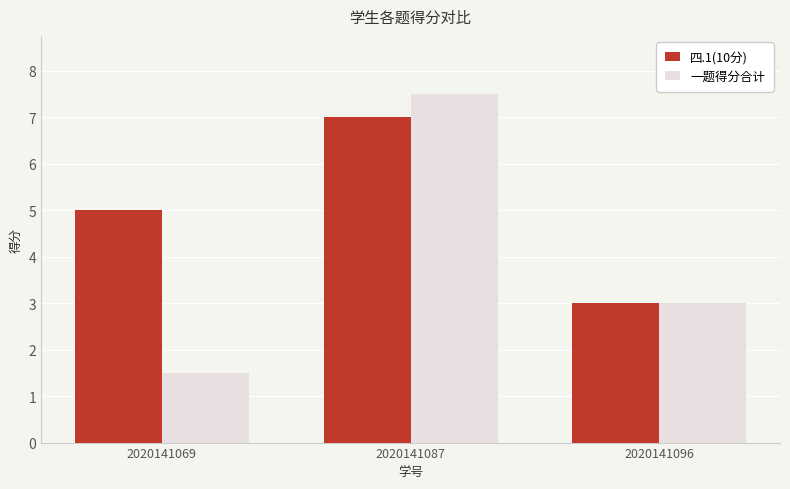

What are all the series names shown in the legend?

四.1(10分), 一题得分合计